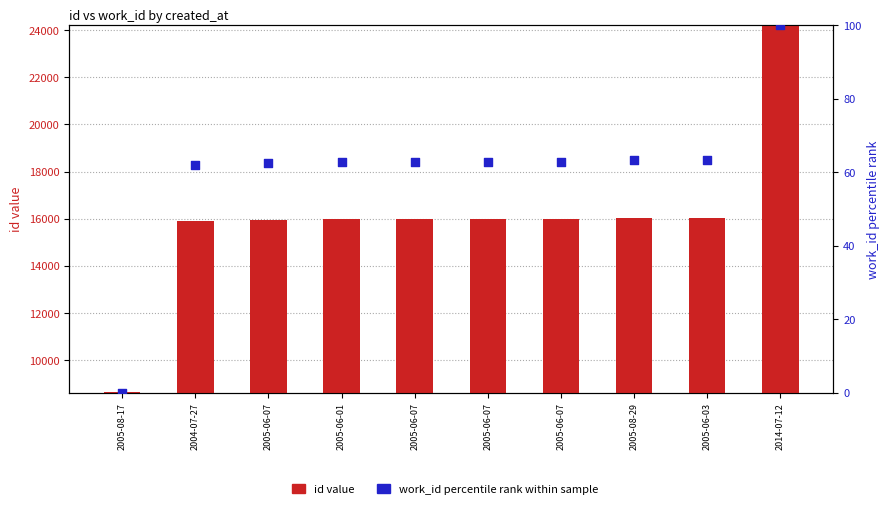

Which series has the largest total across all categories?

id value